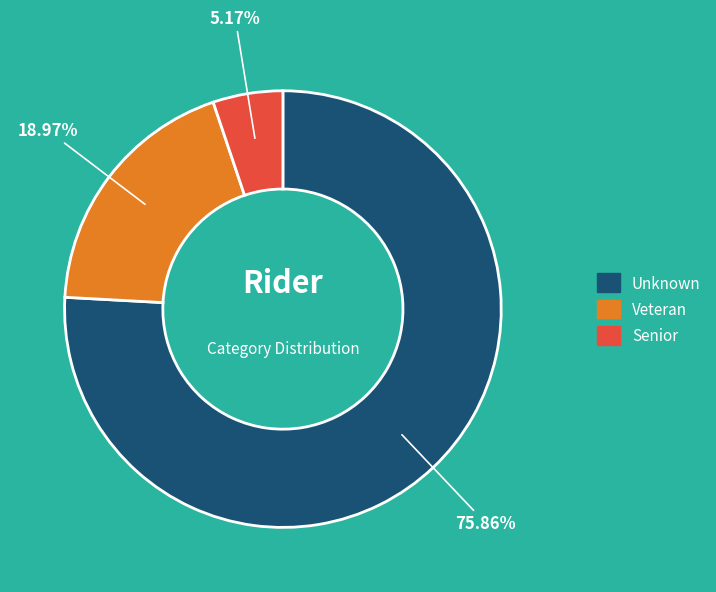

To the nearest percent, what is the average slice percentage?

33%